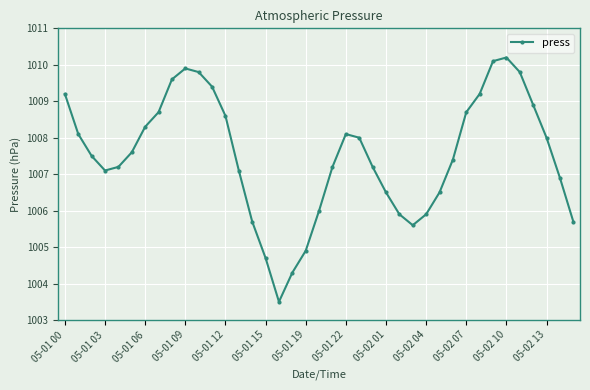

What is the sum of all values?

39293.0